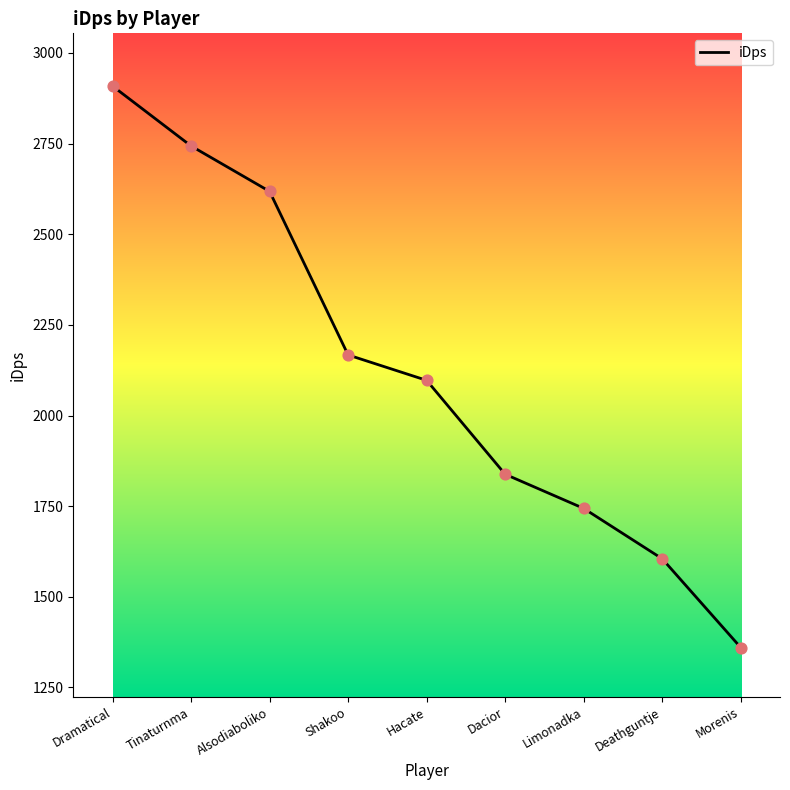

Approximately how many times larger is the value at Dacior compared to Limonadka?

1.1